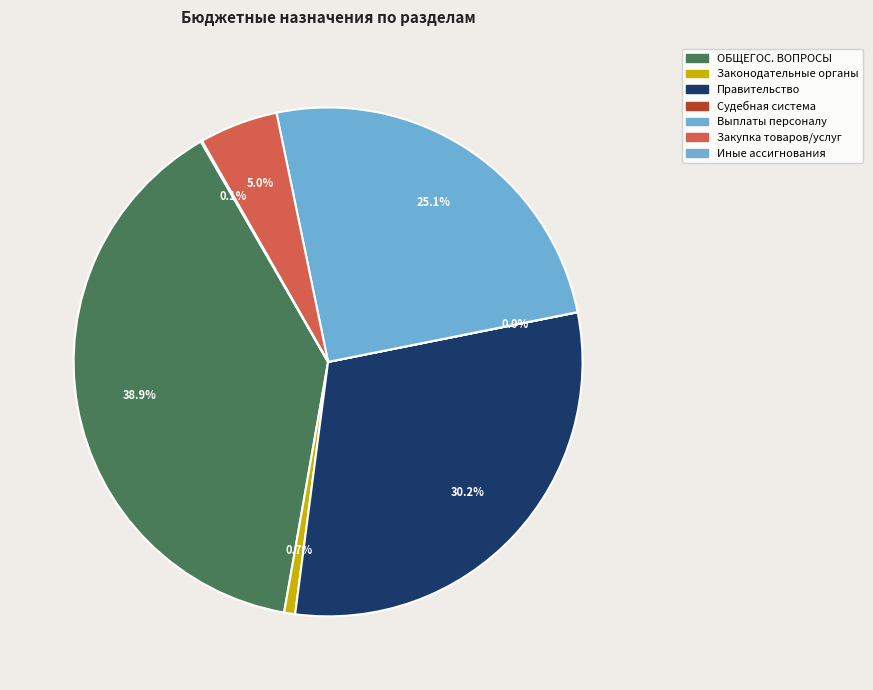

Which slice is the smallest?

Судебная система